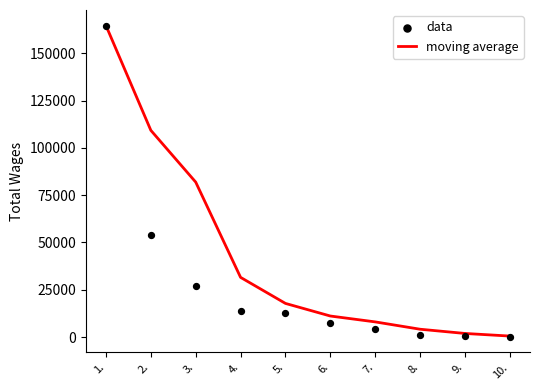

What are all the series names shown in the legend?

moving average, data